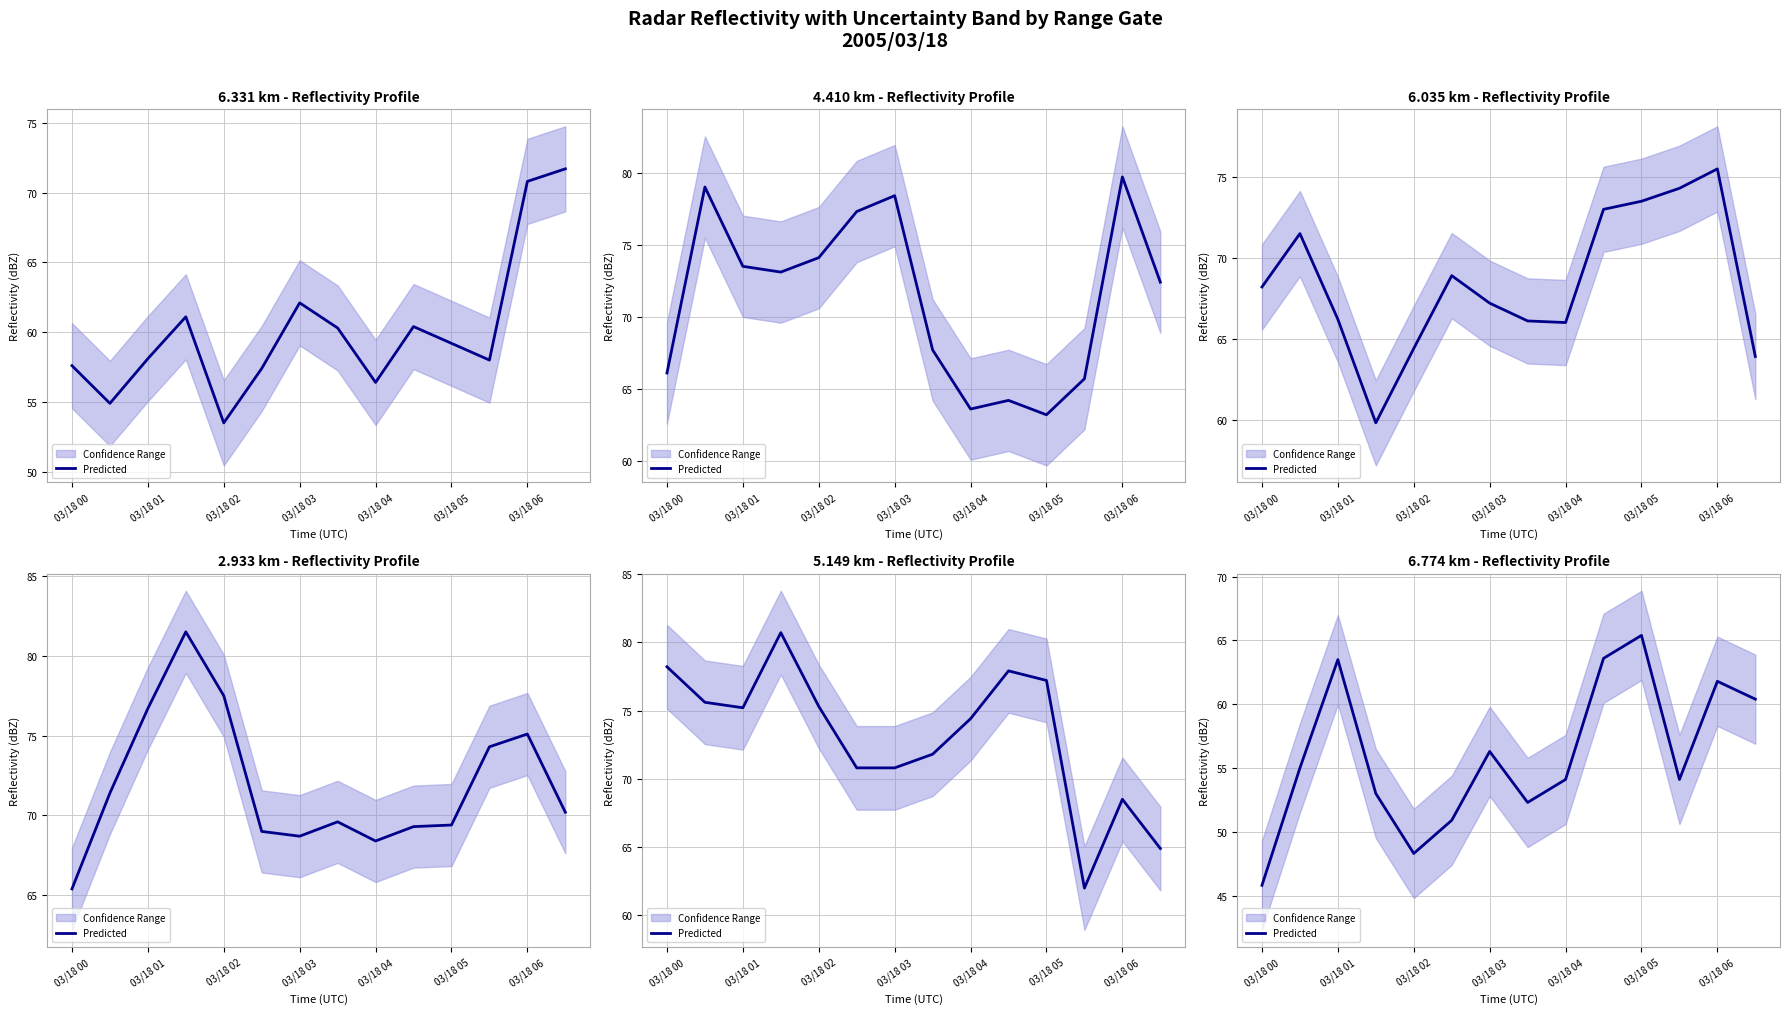

What is the average value?

56.0